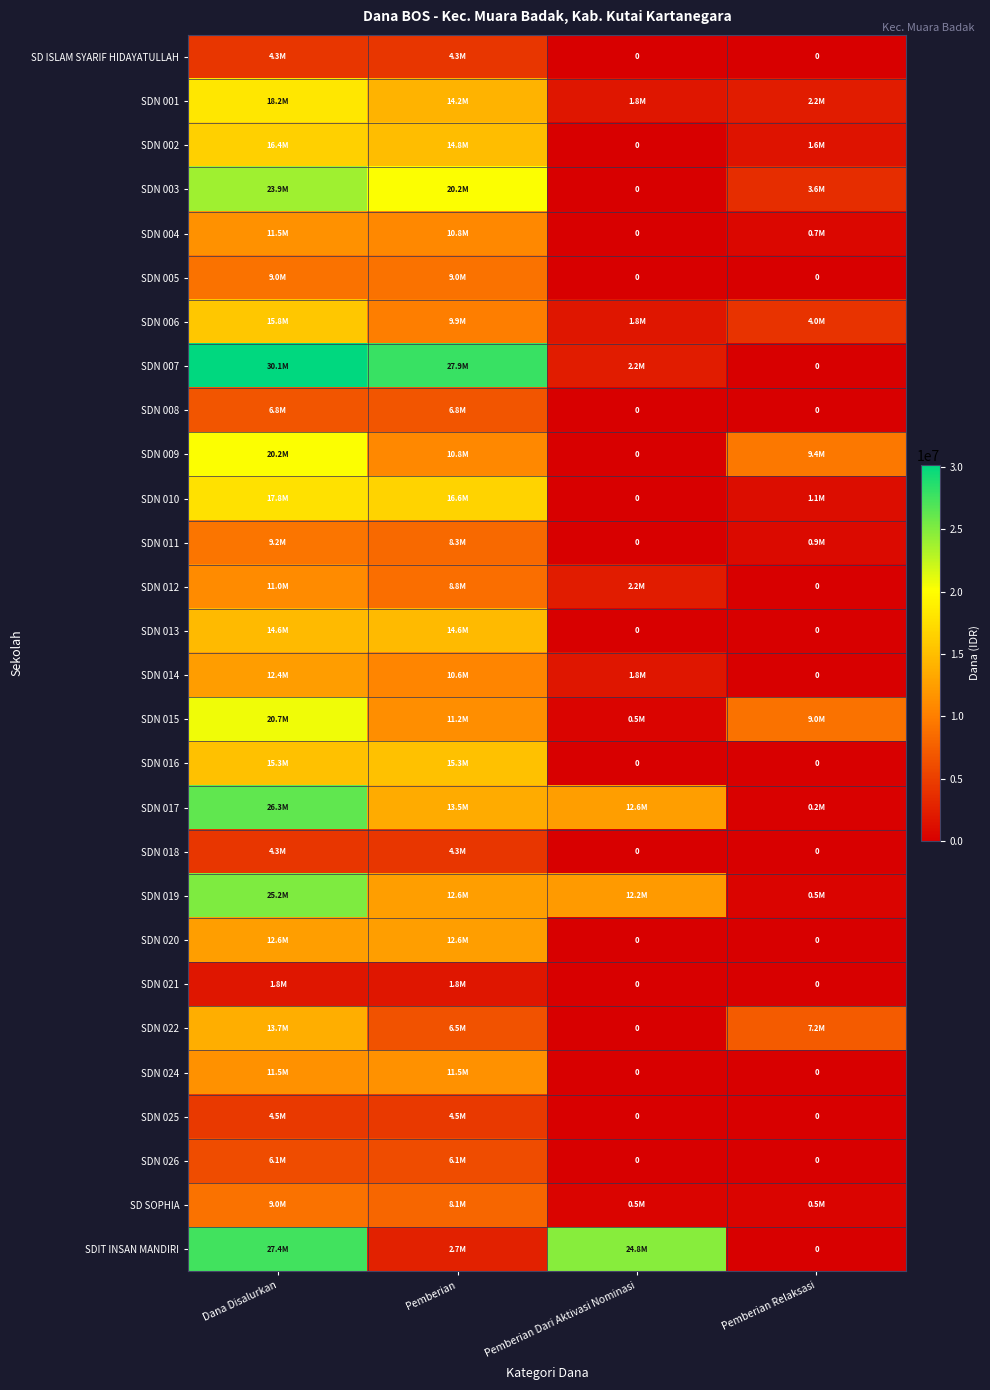

What is the maximum value shown in the chart?

30150000